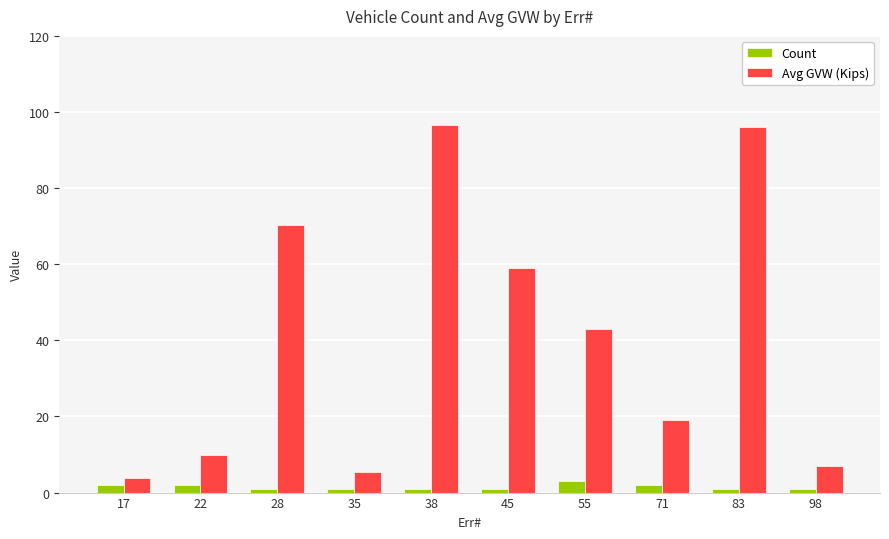

What is the value of the Count bar at the 10th from the left?

1.0